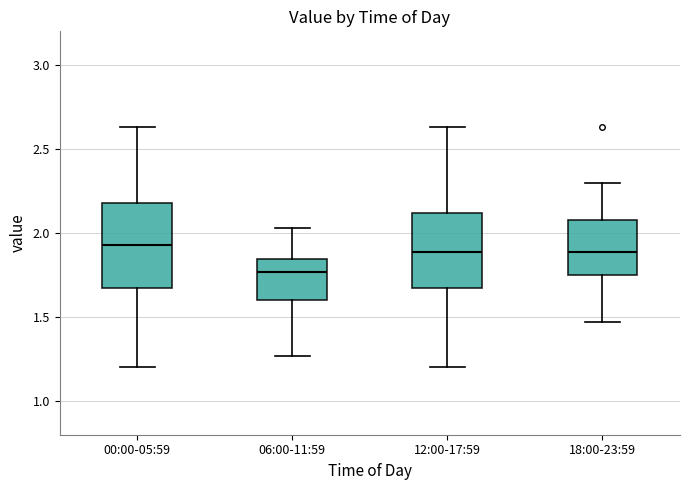

Which box is the tallest, from its lower edge to its upper edge?

00:00-05:59